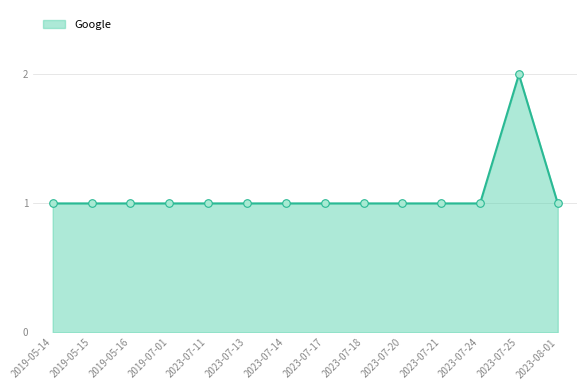

What is the ratio of the value at 2023-07-11 to the value at 2023-07-18?

1.0